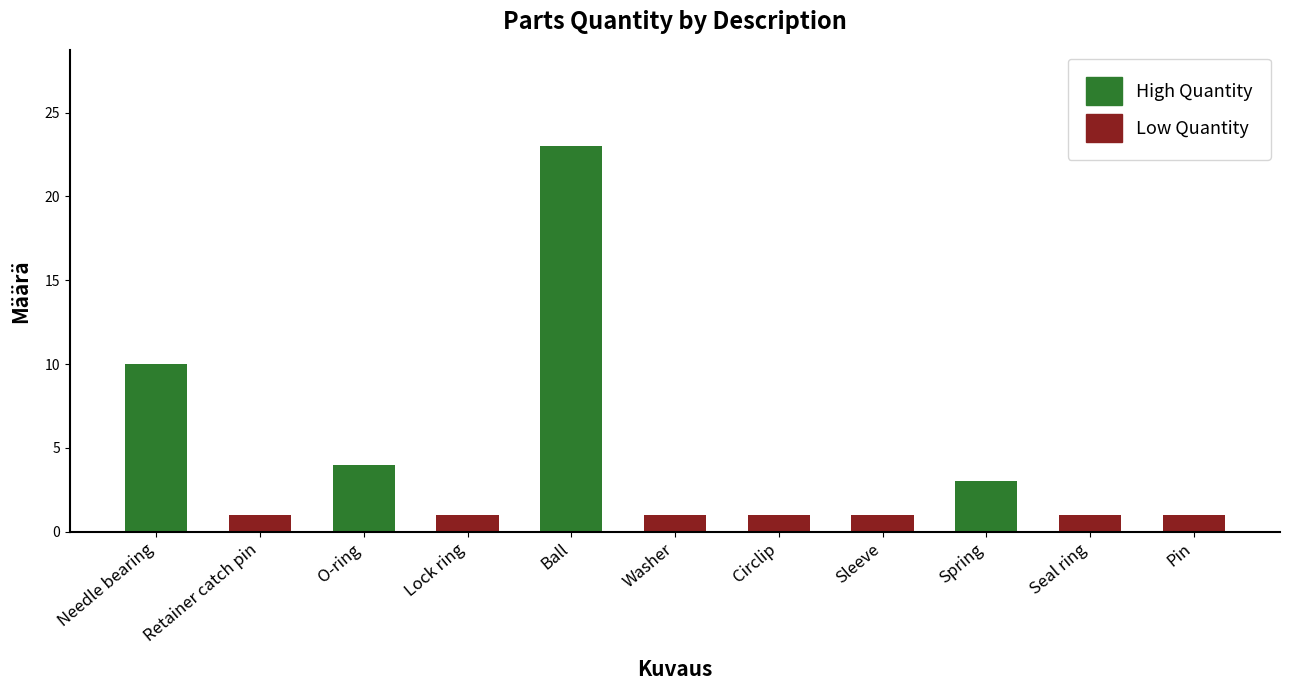

Which category has the lowest value across all series?

Retainer catch pin